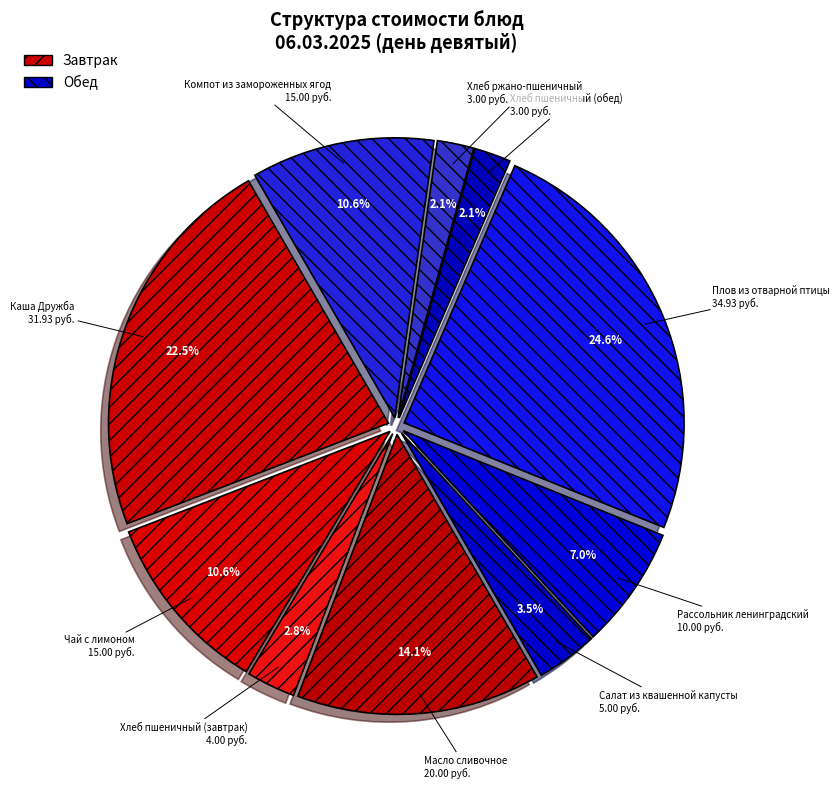

How many segments does this pie chart have?

10